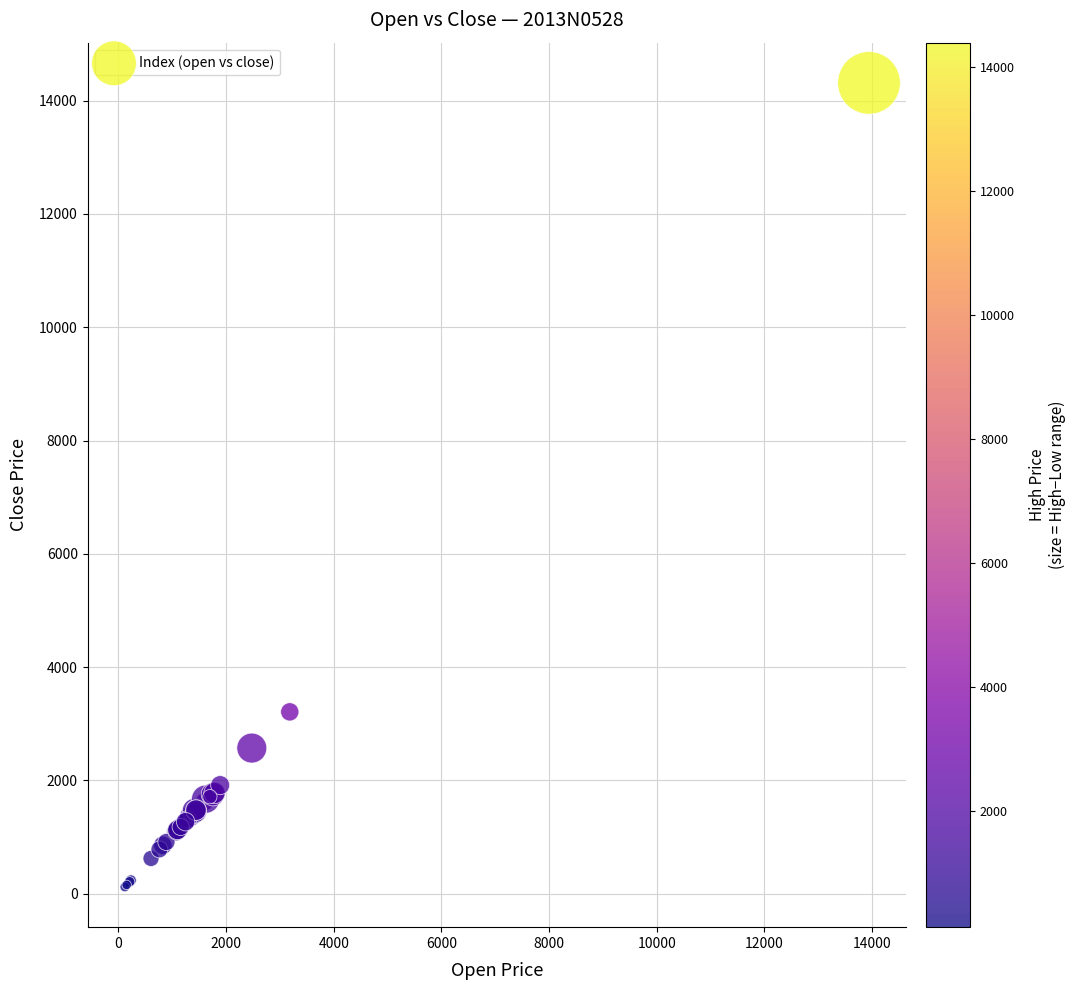

What Y value in the scatter plot is closest to 7216?

3211.2